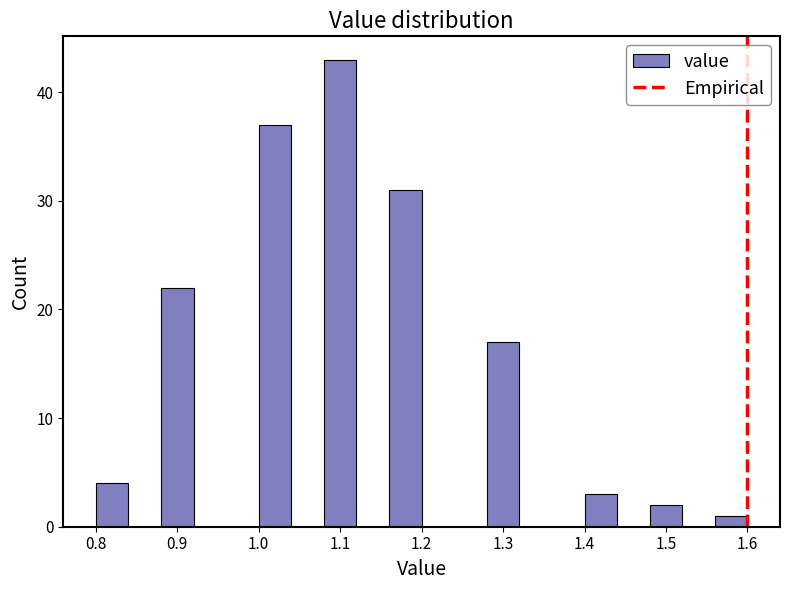

Reading left to right, transcribe this chart: for each bar, give the range it covers on the x-axis and its height. The values are not printed on the chart, so give them approximately, as read against the axis.

0.80 to 0.84: 4
0.84 to 0.88: 0
0.88 to 0.92: 22
0.92 to 0.96: 0
0.96 to 1.00: 0
1.00 to 1.04: 37
1.04 to 1.08: 0
1.08 to 1.12: 43
1.12 to 1.16: 0
1.16 to 1.20: 31
1.20 to 1.24: 0
1.24 to 1.28: 0
1.28 to 1.32: 17
1.32 to 1.36: 0
1.36 to 1.40: 0
1.40 to 1.44: 3
1.44 to 1.48: 0
1.48 to 1.52: 2
1.52 to 1.56: 0
1.56 to 1.60: 1